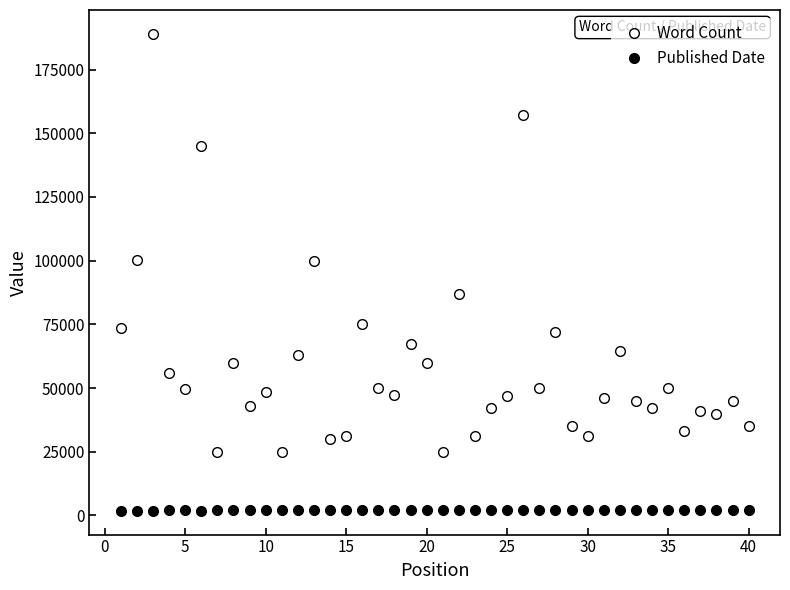

How many categories are shown in the chart?

40